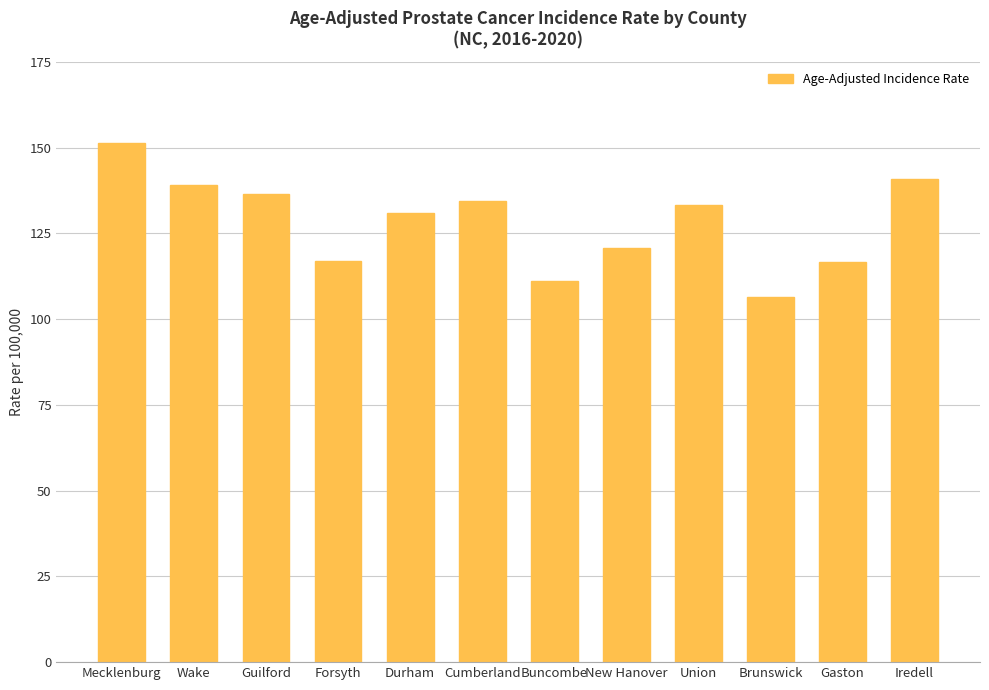

The value at Gaston is 200.7. True or false?

False